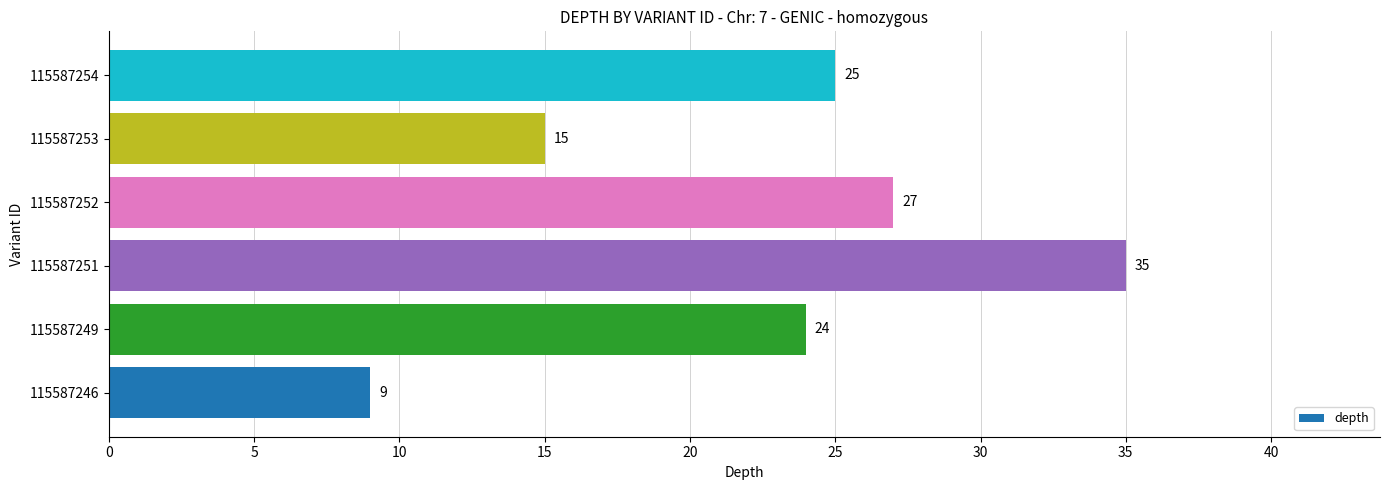

Reading bottom to top, transcribe all the data shown in this chart.

9	24	35	27	15	25